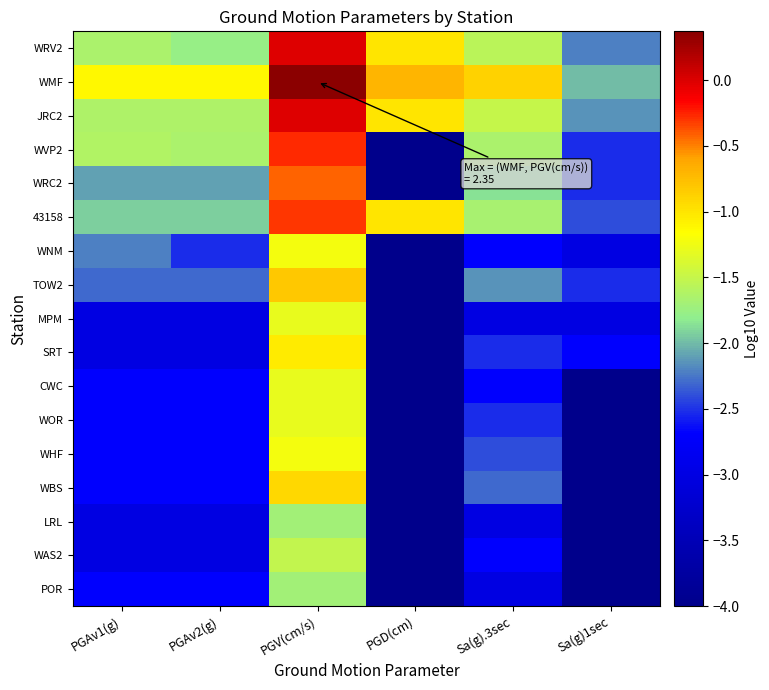

Which series has the largest range (max minus min)?

WVP2